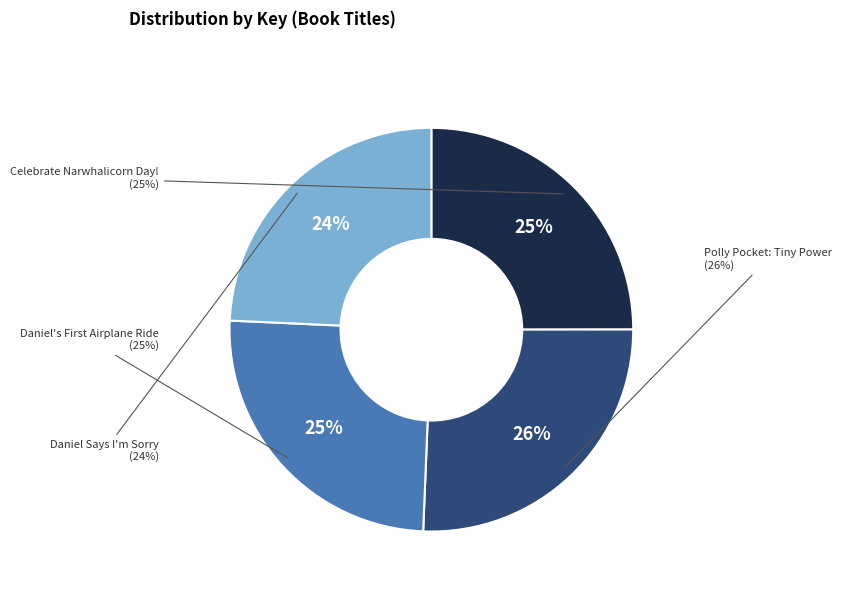

Is it true that Polly Pocket: Tiny Power is 40% of the pie?

False